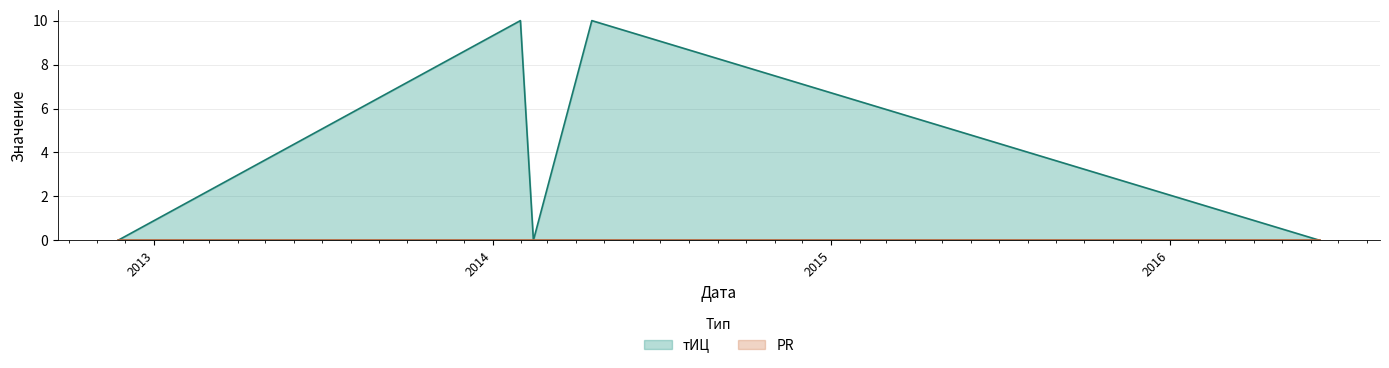

True or false: the data has more than 2 interior local peaks.

False